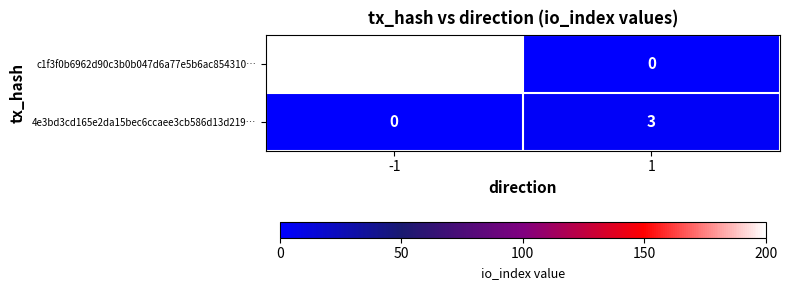

Rank the series at -1 from lowest to highest value.

4e3bd3cd165e2da15bec6ccaee3cb586d13d219…, c1f3f0b6962d90c3b0b047d6a77e5b6ac854310…